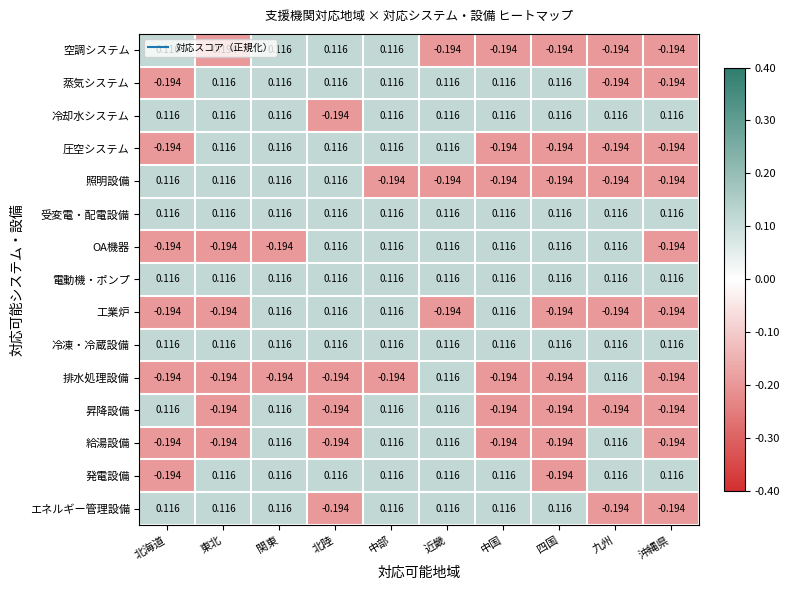

Which label corresponds to the largest value in the chart?

北海道